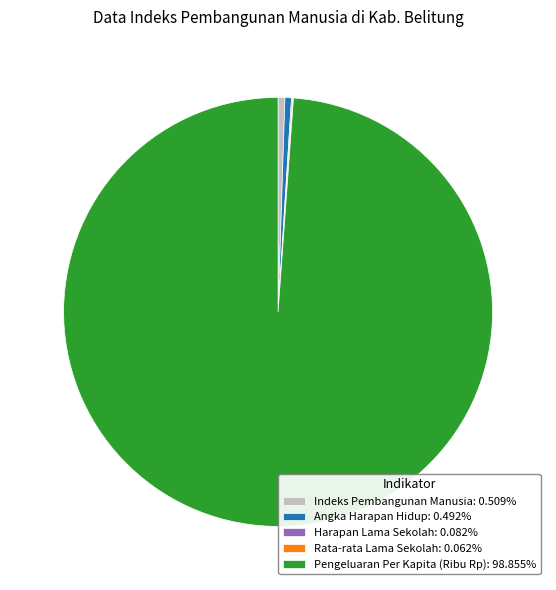

Do Pengeluaran Per Kapita (Ribu Rp): 98.855% and Angka Harapan Hidup: 0.492% together represent more than half of the pie?

Yes